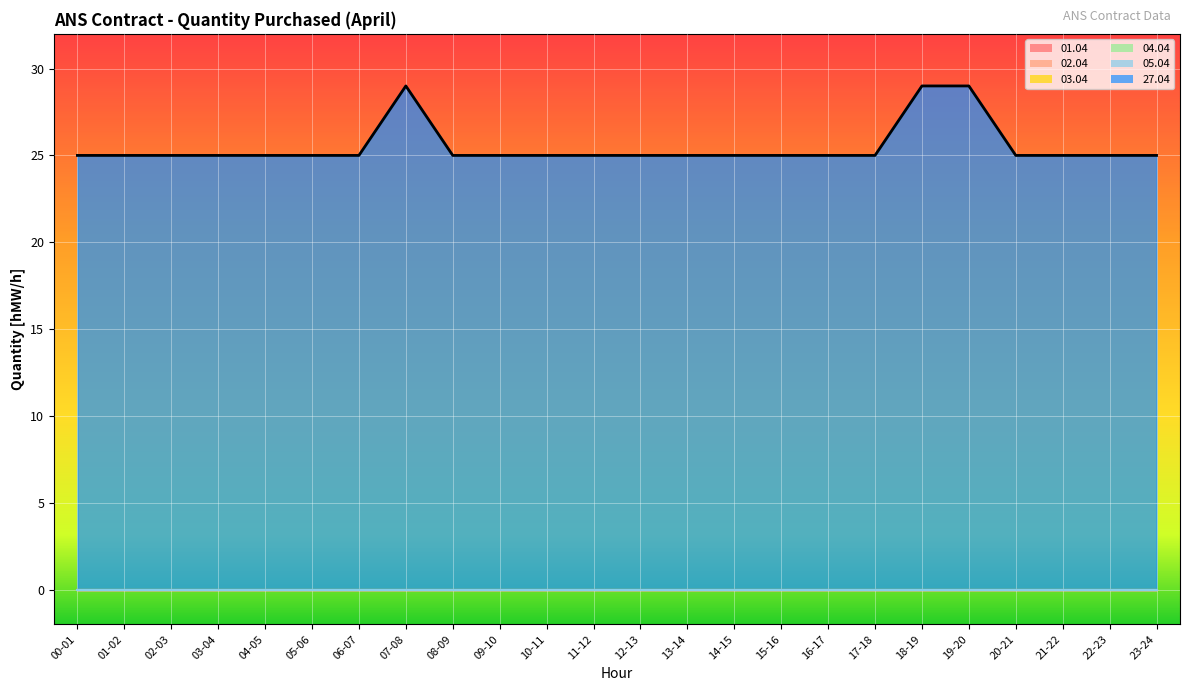

At how many categories does at least one series exceed 25?

3